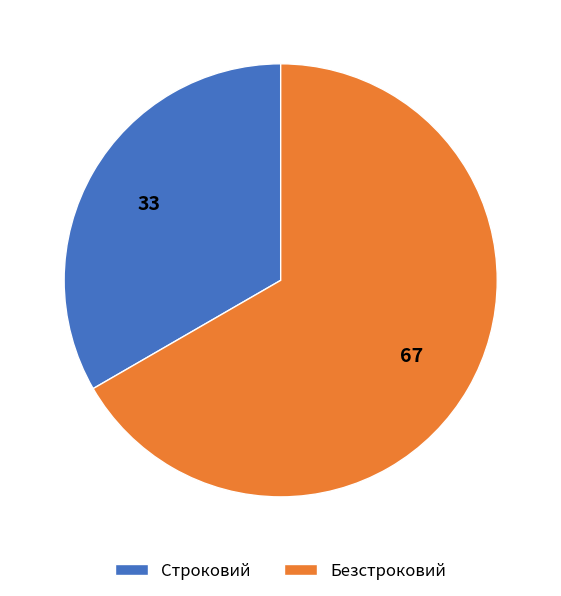

Does any single category account for the majority?

Yes